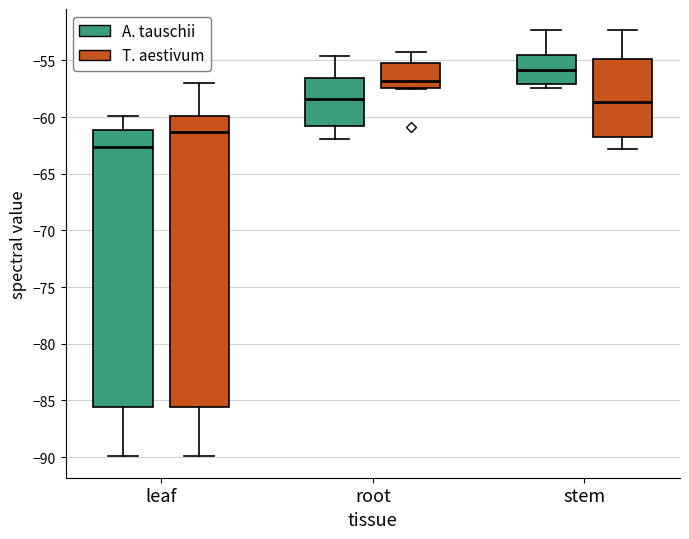

Which box's median line is the highest?

stem (A. tauschii)